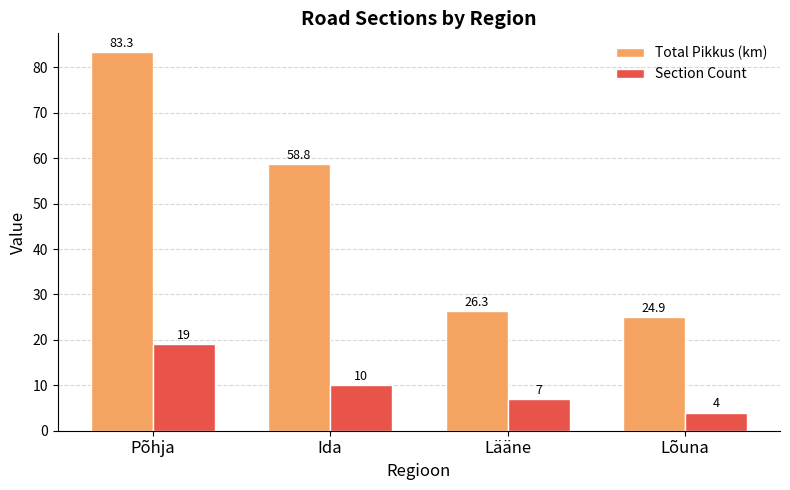

Between Ida and Lääne, which series saw the biggest shift?

Total Pikkus (km)